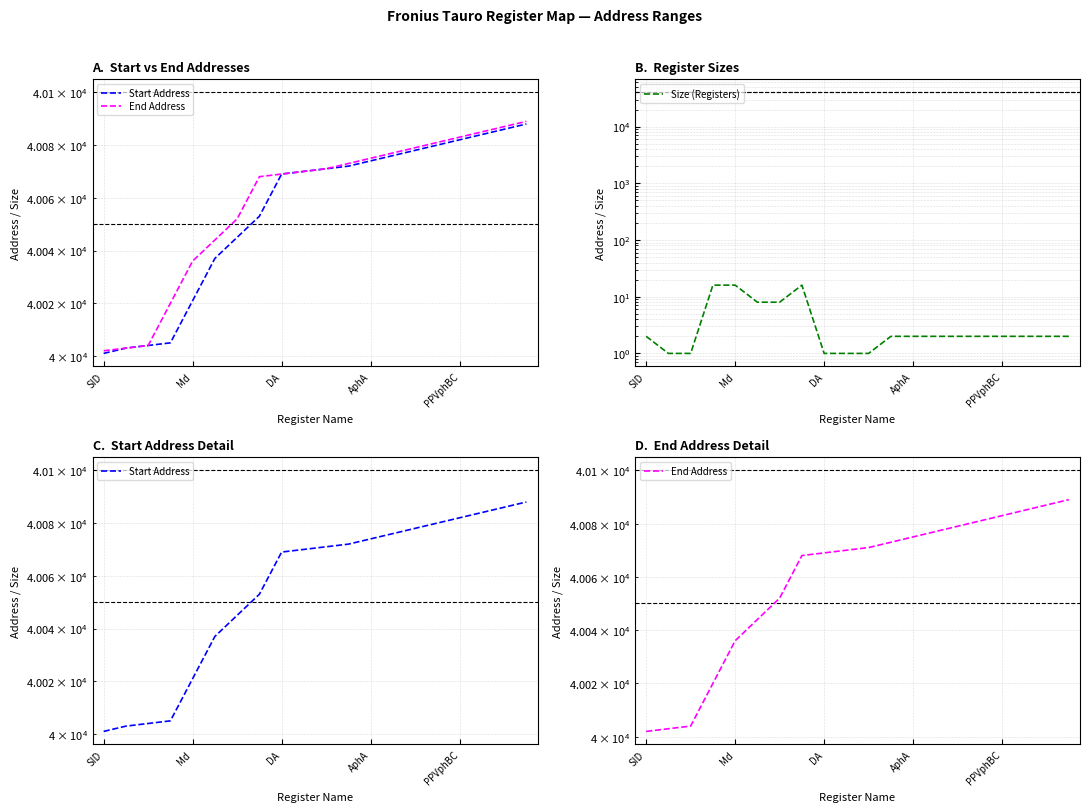

What position from the left is Md?

5